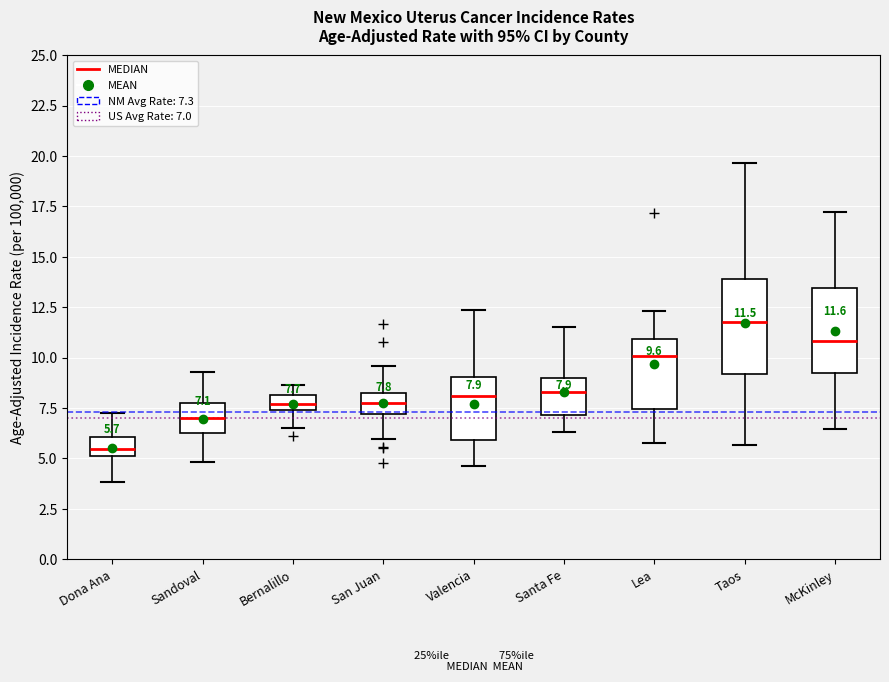

Which box has the lowest median line?

Dona Ana